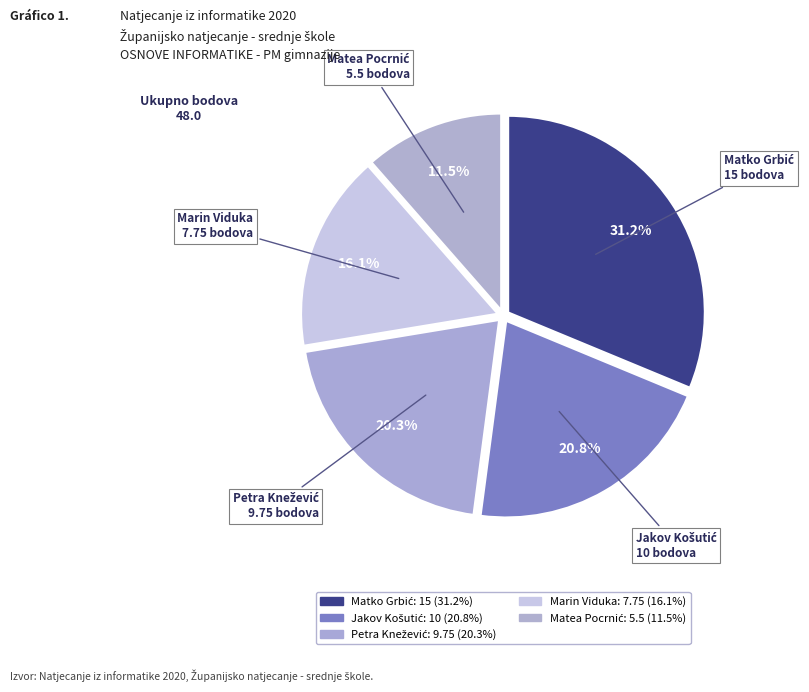

Count the number of slices in the pie.

5